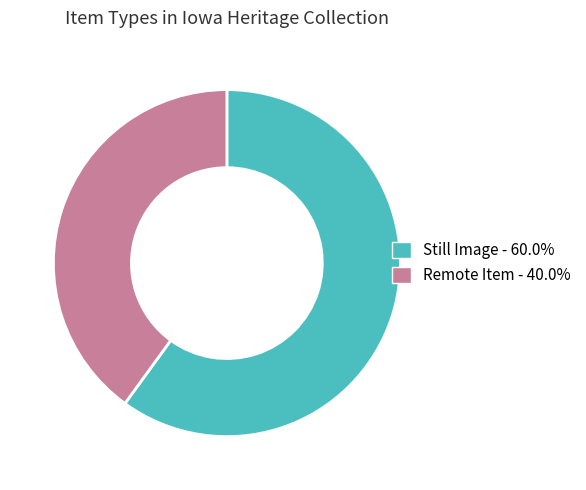

Does any single category account for the majority?

Yes